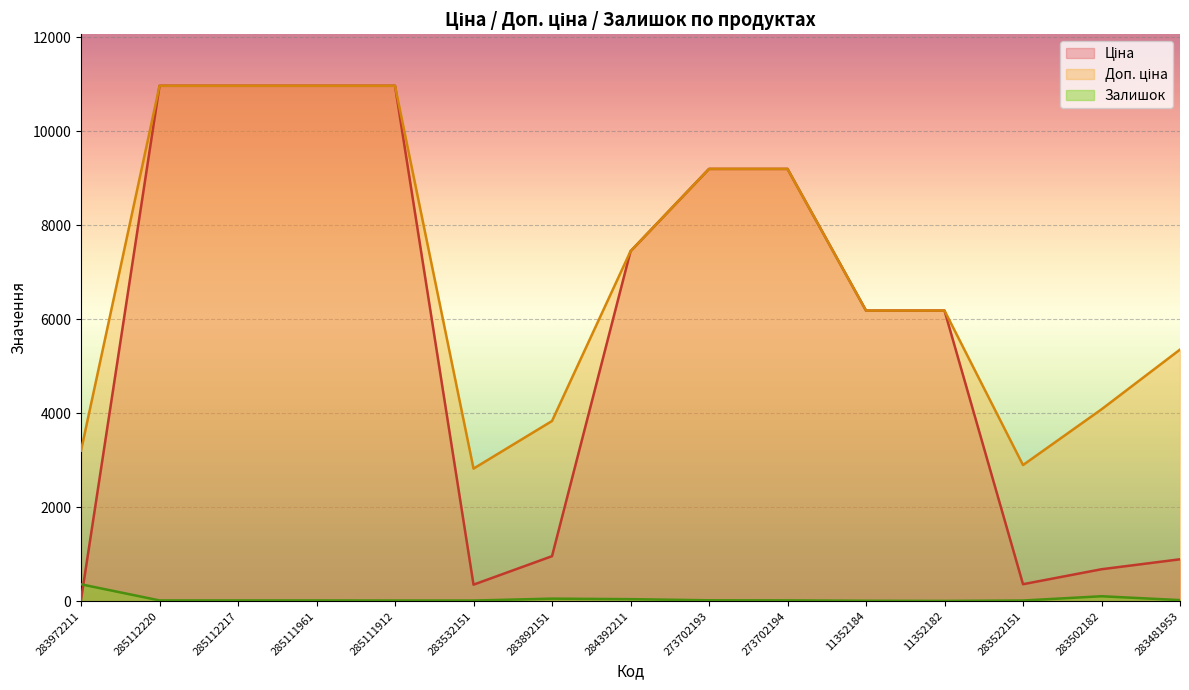

What is the difference between the maximum and minimum values in the Залишок series?

353.0